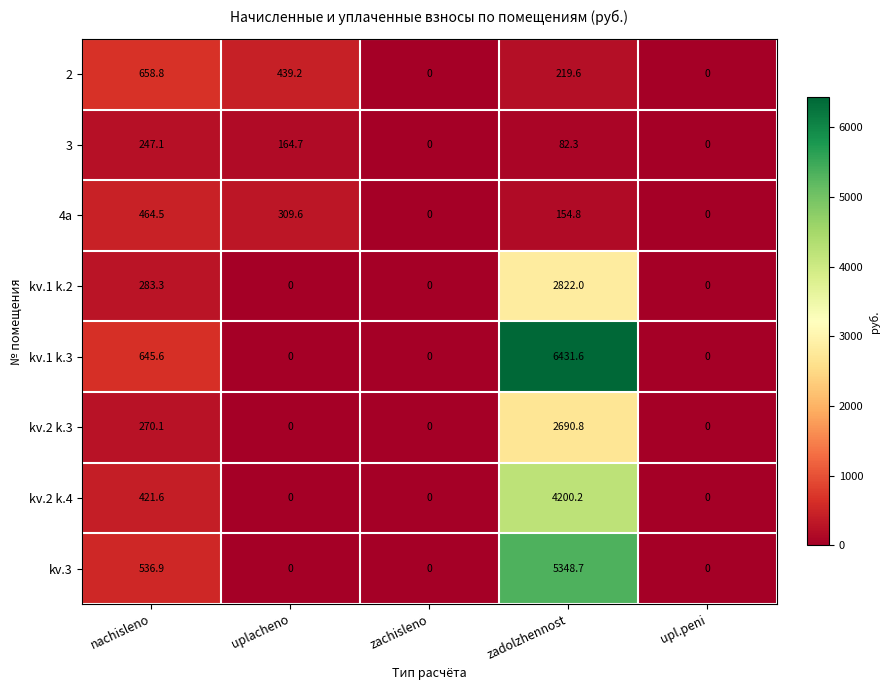

What is the maximum value shown in the chart?

6431.6